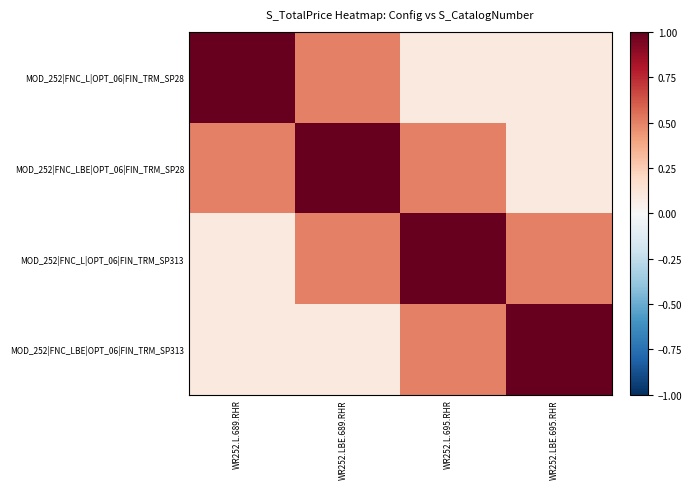

List the series in order of their peak value, highest first.

MOD_252|FNC_L|OPT_06|FIN_TRM_SP28, MOD_252|FNC_LBE|OPT_06|FIN_TRM_SP28, MOD_252|FNC_L|OPT_06|FIN_TRM_SP313, MOD_252|FNC_LBE|OPT_06|FIN_TRM_SP313